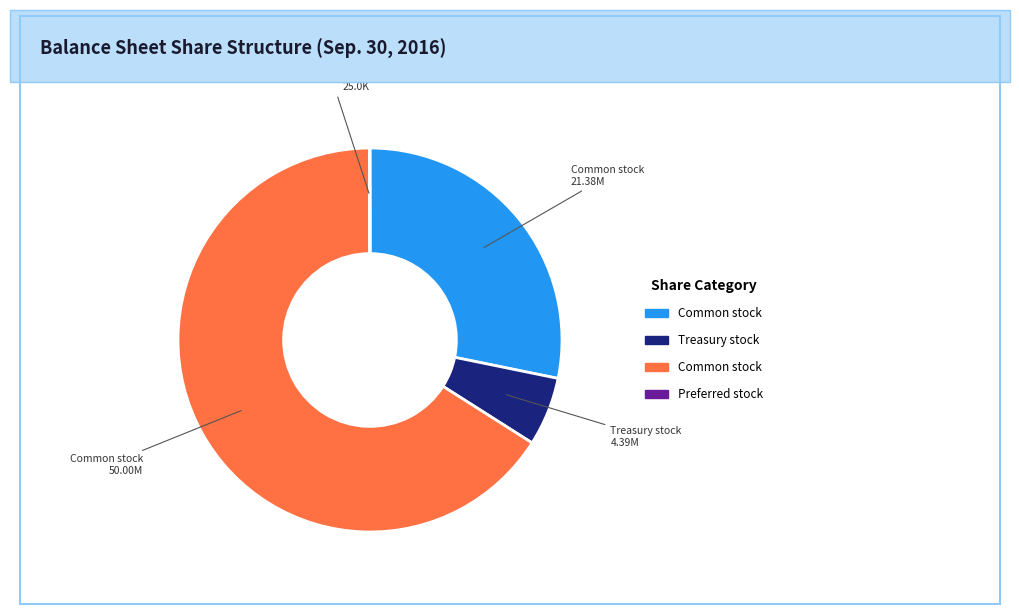

Is there a majority slice in this chart?

Yes